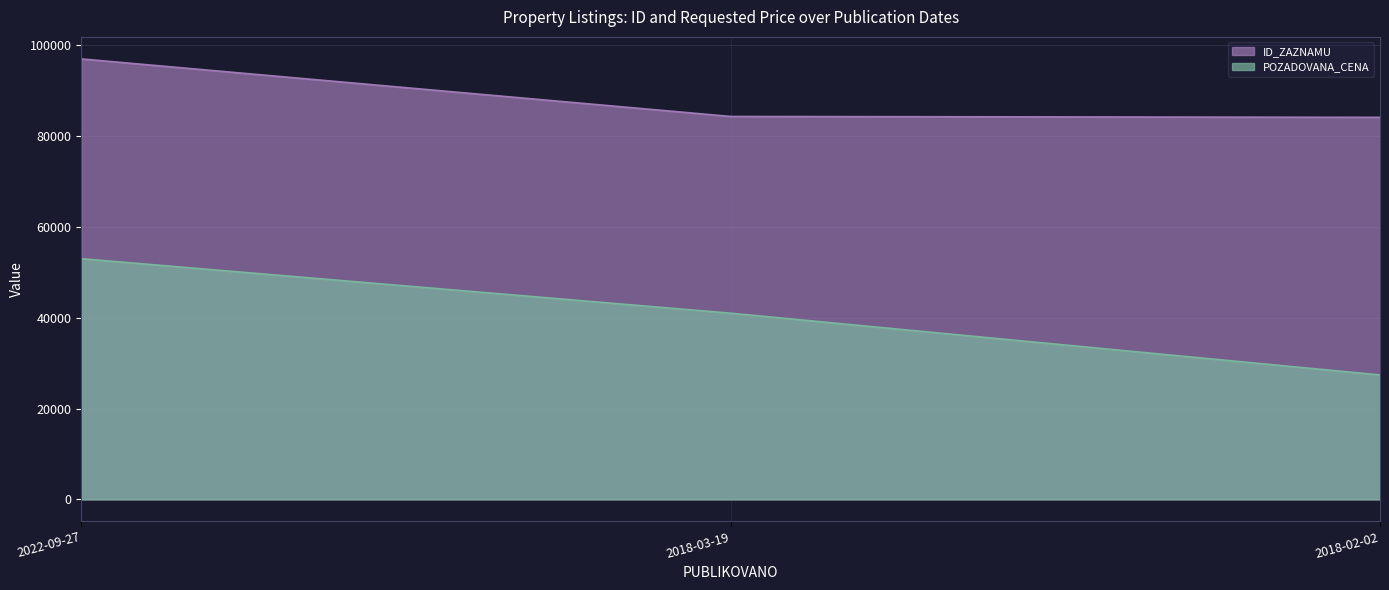

Reading left to right, transcribe all the data shown in this chart.

ID_ZAZNAMU: 96996	84323	84128
POZADOVANA_CENA: 53000	41000	27400